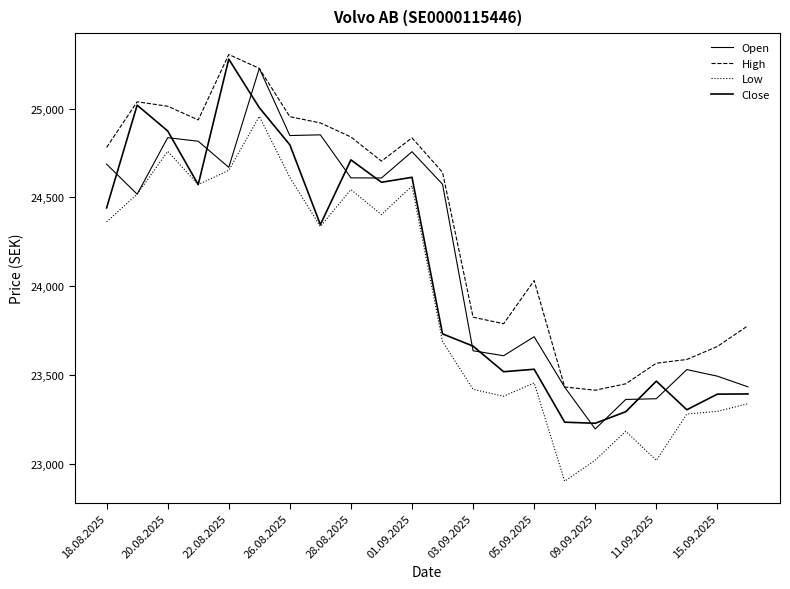

How many distinct data groups are displayed?

4